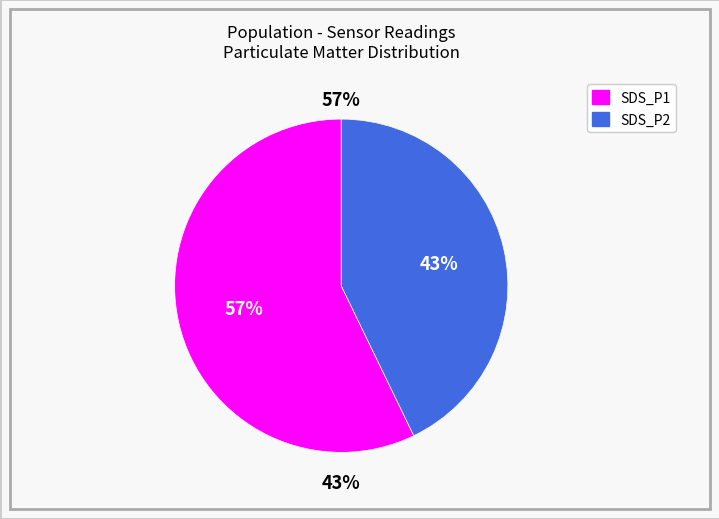

Is the sum of 27 and 23 greater than half?

No